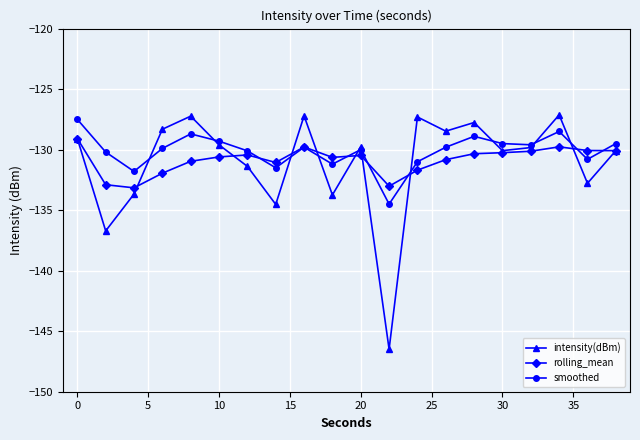

Which series has the largest total across all categories?

smoothed